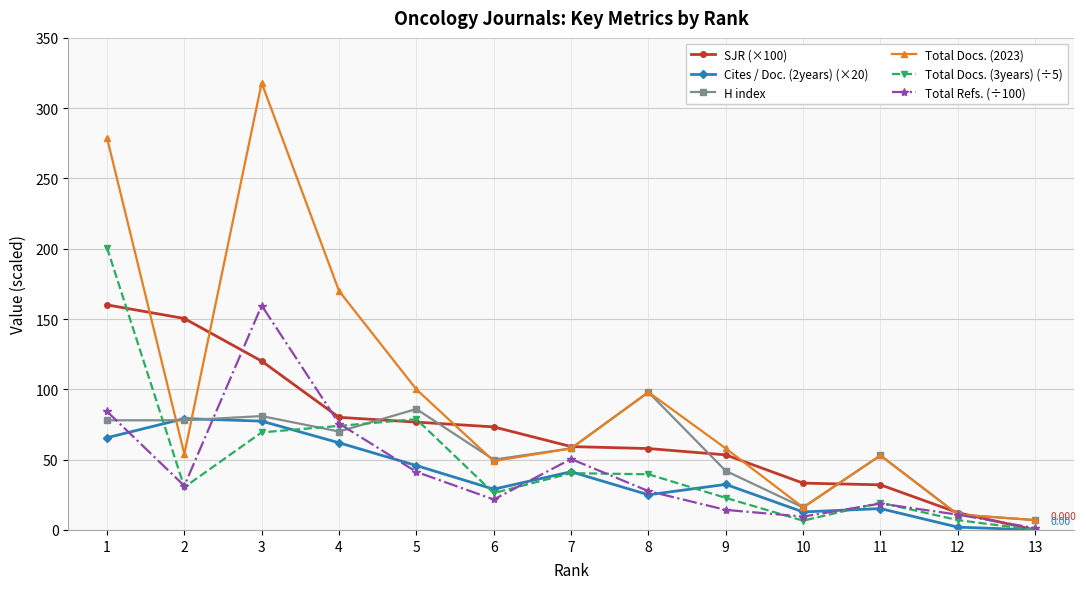

True or false: Total Refs. (÷100) has more than 2 points higher than both neighbors.

True